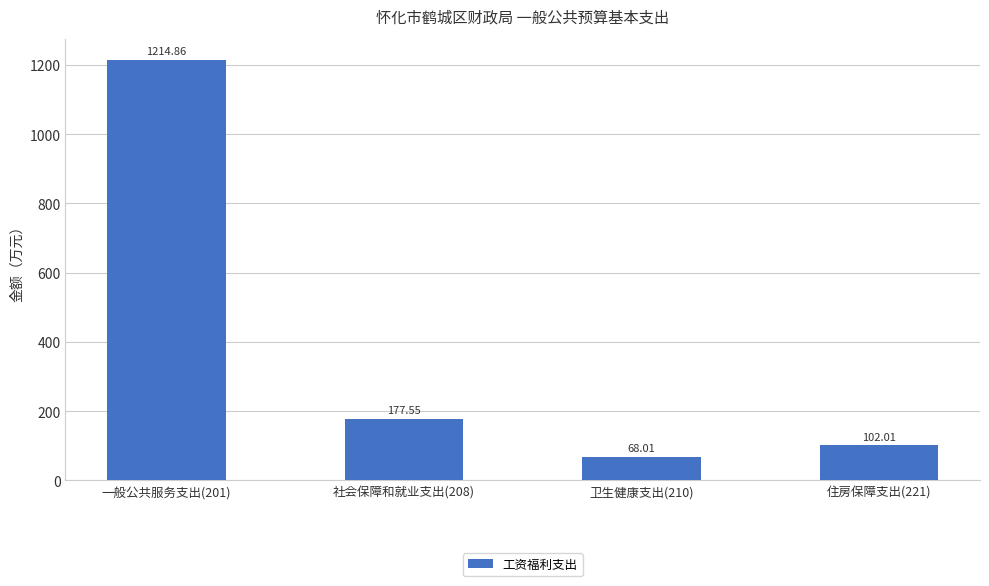

What is the ratio of the value at 卫生健康支出(210) to the value at 住房保障支出(221)?

0.7